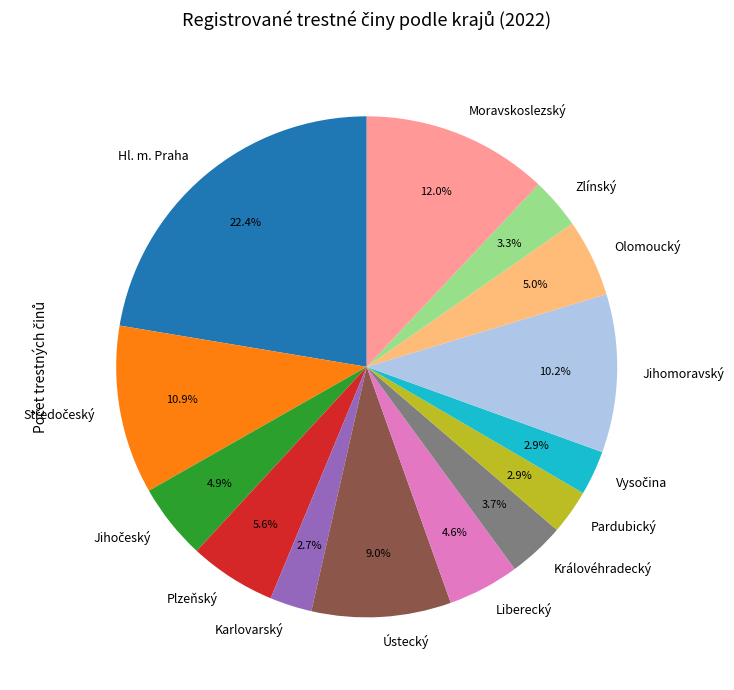

How many slices are in this pie chart?

14